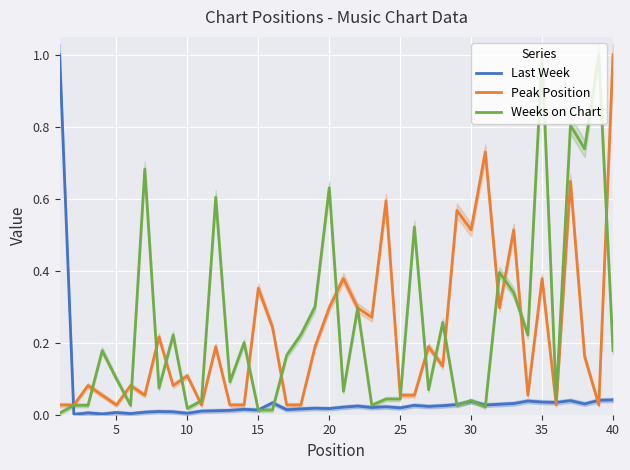

Is the value of Last Week at 5 greater than the value of Peak Position at 35?

No